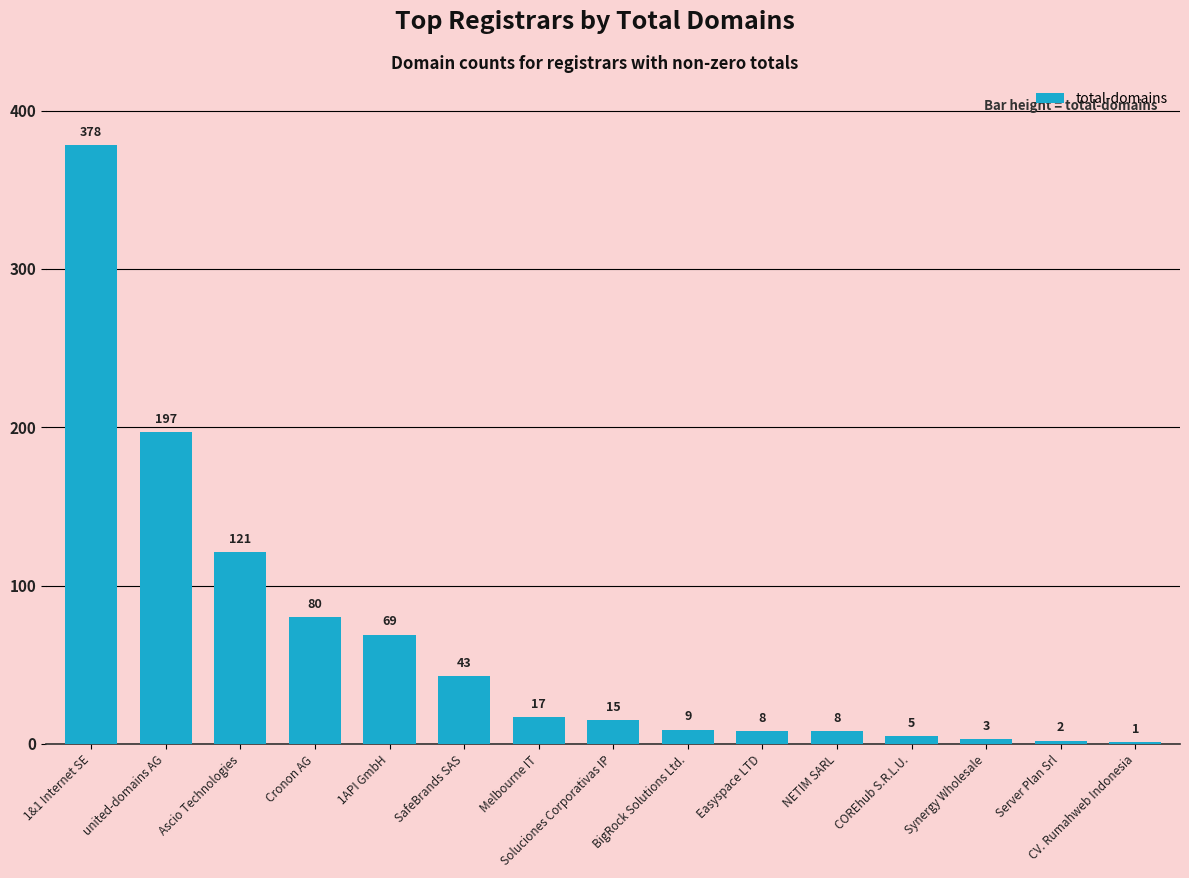

Where is the data nearest to the value 189?

united-domains AG